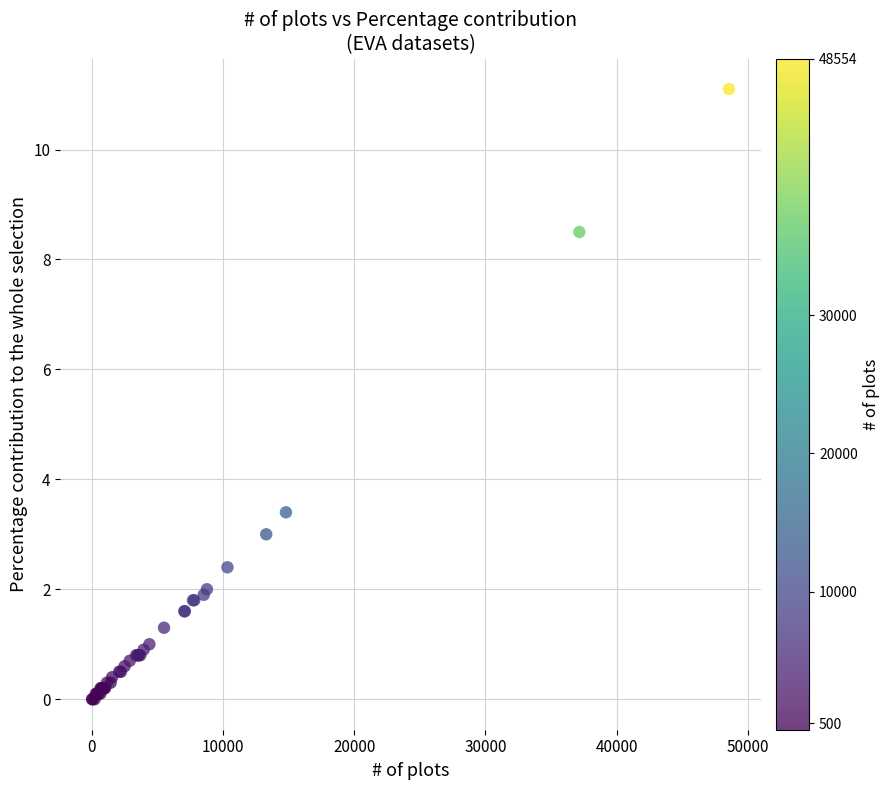

What Y value in the scatter plot is closest to 5?

3.4